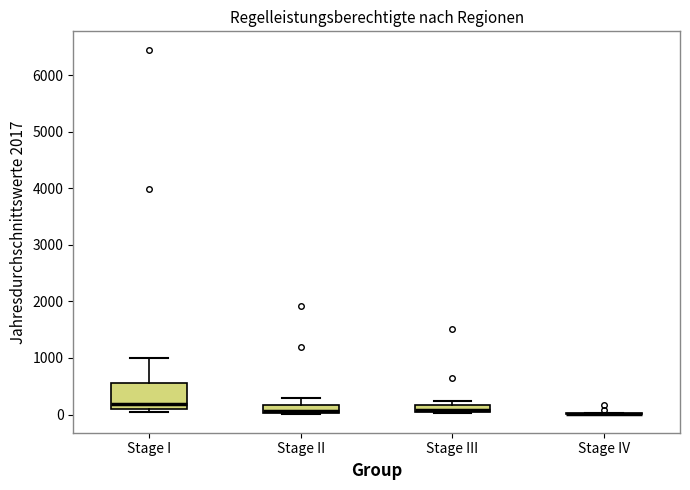

Where is the upper edge of the box for Stage III on the y-axis? The values are not printed on the chart, so give them approximately, as read against the axis.

200